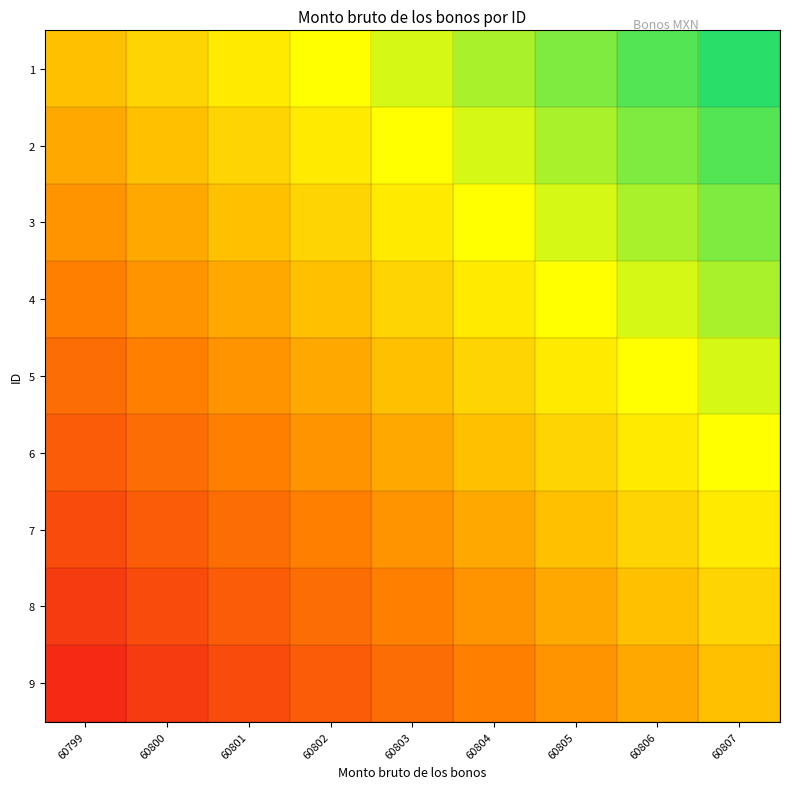

Reading left to right, list all the values displayed in this chart.

1: 60799=0.0	60800=0.1	60801=0.2	60802=0.3	60803=0.4	60804=0.6	60805=0.7	60806=0.8	60807=0.9
2: 60799=-0.1	60800=0.0	60801=0.1	60802=0.2	60803=0.3	60804=0.4	60805=0.6	60806=0.7	60807=0.8
3: 60799=-0.2	60800=-0.1	60801=0.0	60802=0.1	60803=0.2	60804=0.3	60805=0.4	60806=0.6	60807=0.7
4: 60799=-0.3	60800=-0.2	60801=-0.1	60802=0.0	60803=0.1	60804=0.2	60805=0.3	60806=0.4	60807=0.6
5: 60799=-0.4	60800=-0.3	60801=-0.2	60802=-0.1	60803=0.0	60804=0.1	60805=0.2	60806=0.3	60807=0.4
6: 60799=-0.6	60800=-0.4	60801=-0.3	60802=-0.2	60803=-0.1	60804=0.0	60805=0.1	60806=0.2	60807=0.3
7: 60799=-0.7	60800=-0.6	60801=-0.4	60802=-0.3	60803=-0.2	60804=-0.1	60805=0.0	60806=0.1	60807=0.2
8: 60799=-0.8	60800=-0.7	60801=-0.6	60802=-0.4	60803=-0.3	60804=-0.2	60805=-0.1	60806=0.0	60807=0.1
9: 60799=-0.9	60800=-0.8	60801=-0.7	60802=-0.6	60803=-0.4	60804=-0.3	60805=-0.2	60806=-0.1	60807=0.0